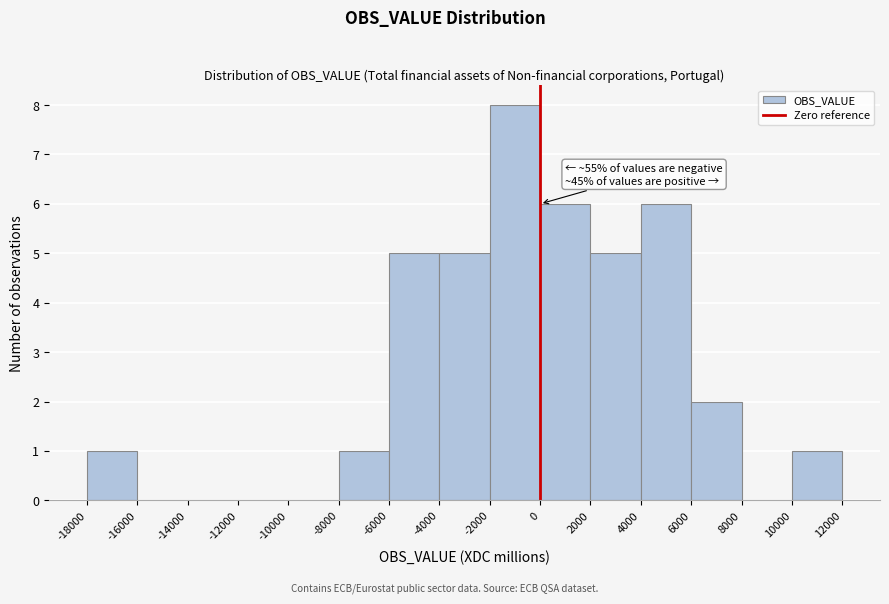

Over which range of the x-axis is the bar tallest?

-2000 to 0